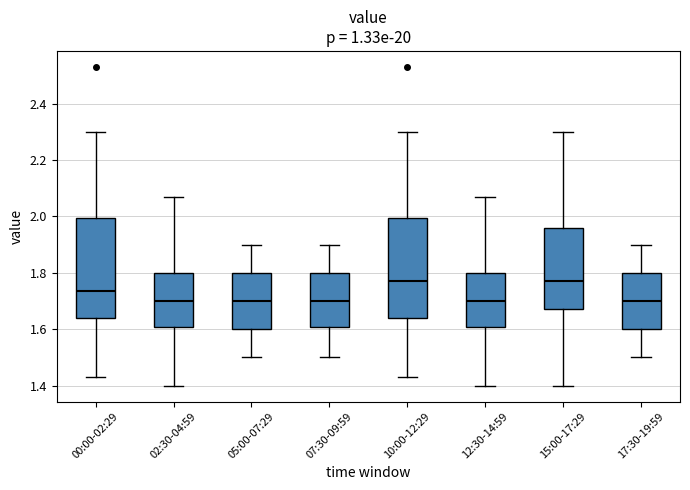

Where is the upper edge of the box for 07:30-09:59 on the y-axis? The values are not printed on the chart, so give them approximately, as read against the axis.

1.80